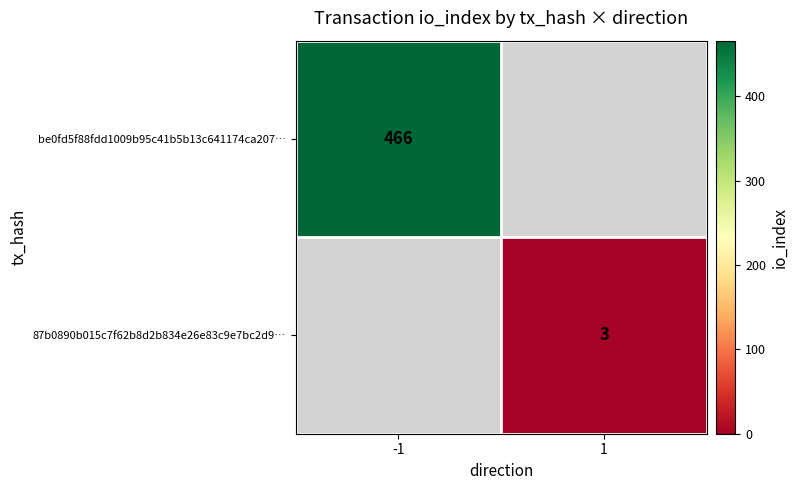

Is it true that be0fd5f88fdd1009b95c41b5b13c641174ca207… equals 466 at -1?

True